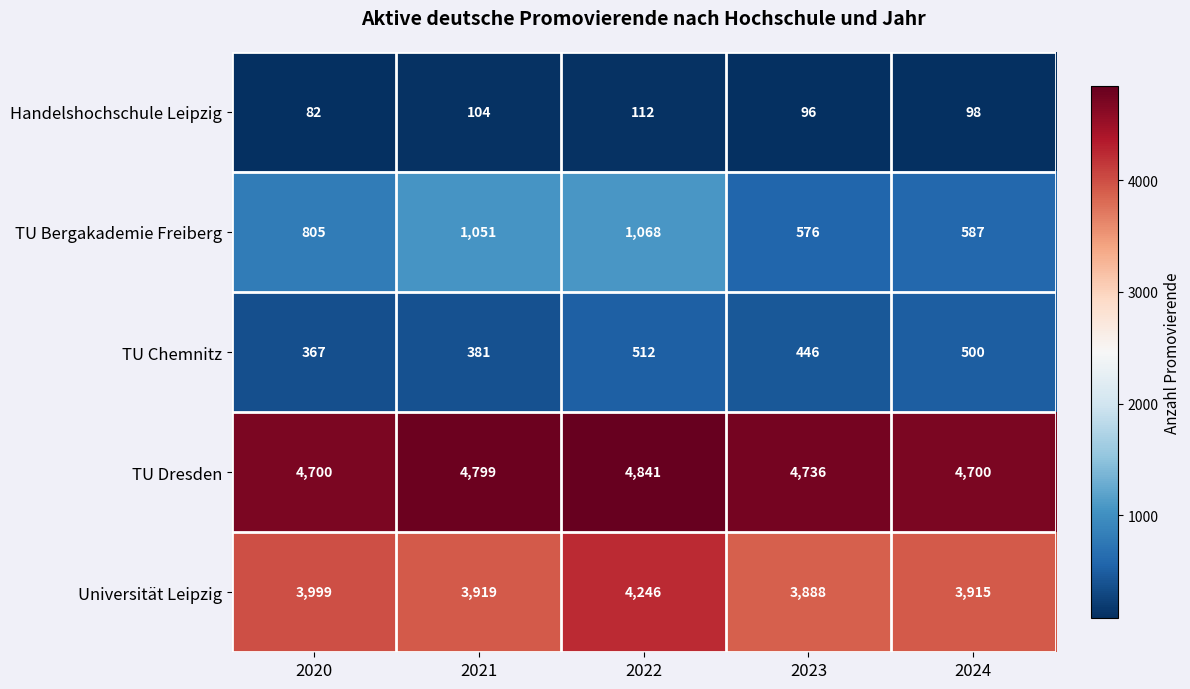

Is it true that Universität Leipzig equals 1242 at 2023?

False